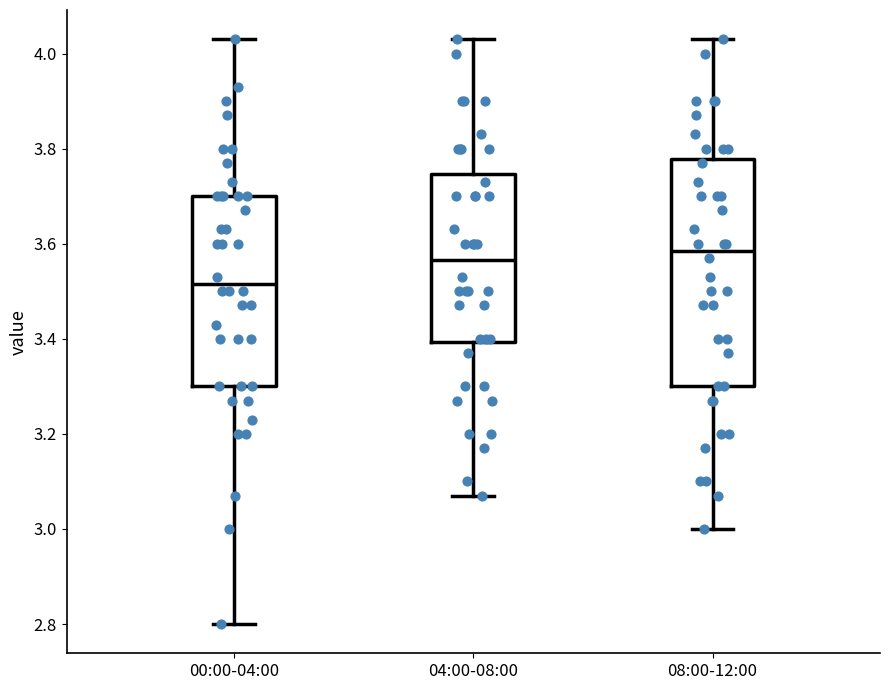

Where does the median line of the box for 04:00-08:00 sit on the y-axis? The values are not printed on the chart, so give them approximately, as read against the axis.

3.56